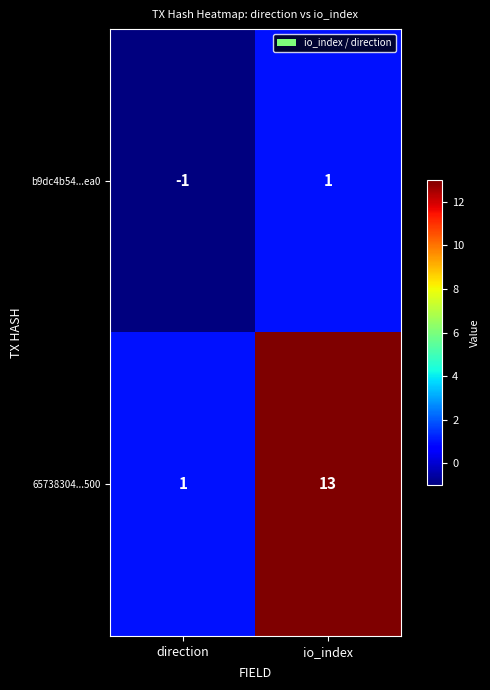

At which label does b9dc4b54...ea0 reach its minimum?

direction